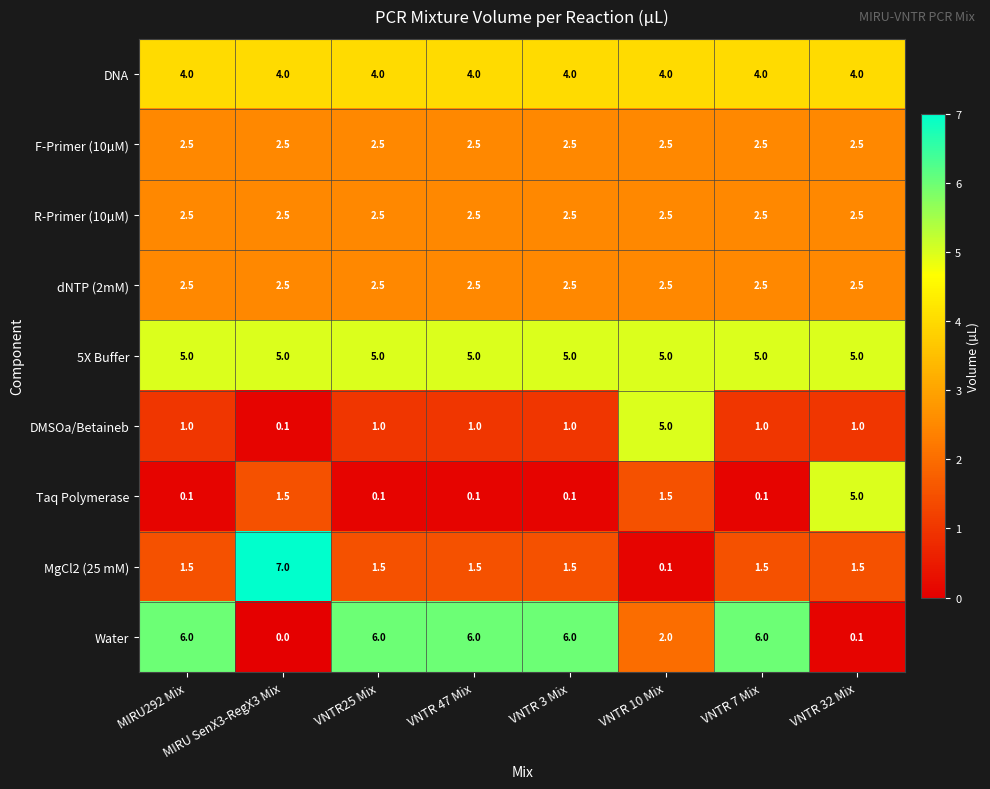

True or false: Taq Polymerase has a value of 0.9 at MIRU SenX3-RegX3 Mix.

False